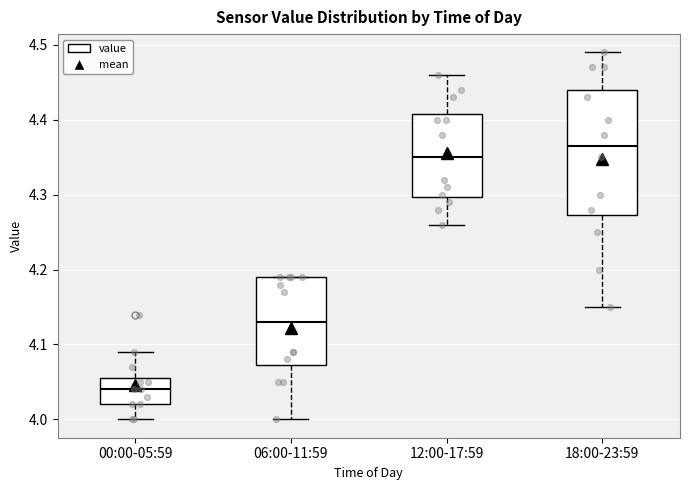

Which box's median line is the lowest?

00:00-05:59